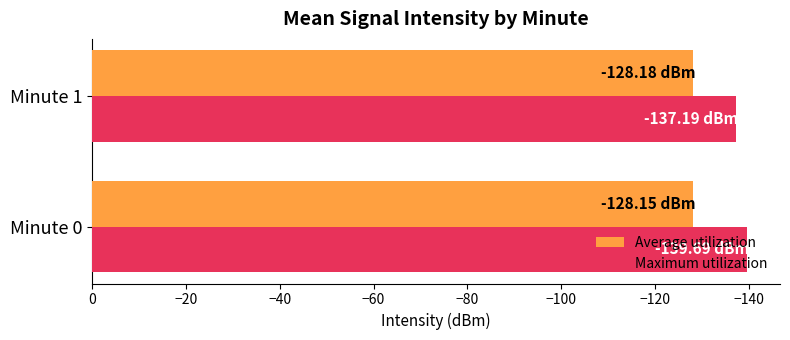

At which category is the sum across all series the highest?

Minute 1